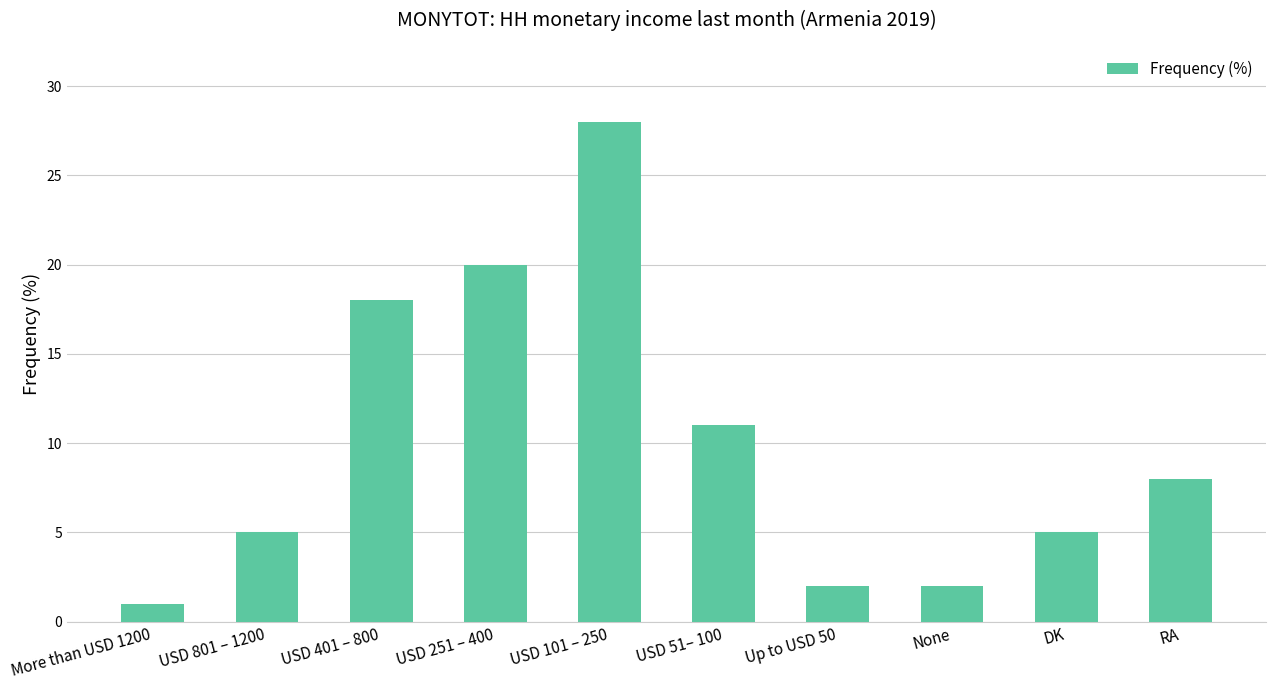

How many bars are there in total?

10